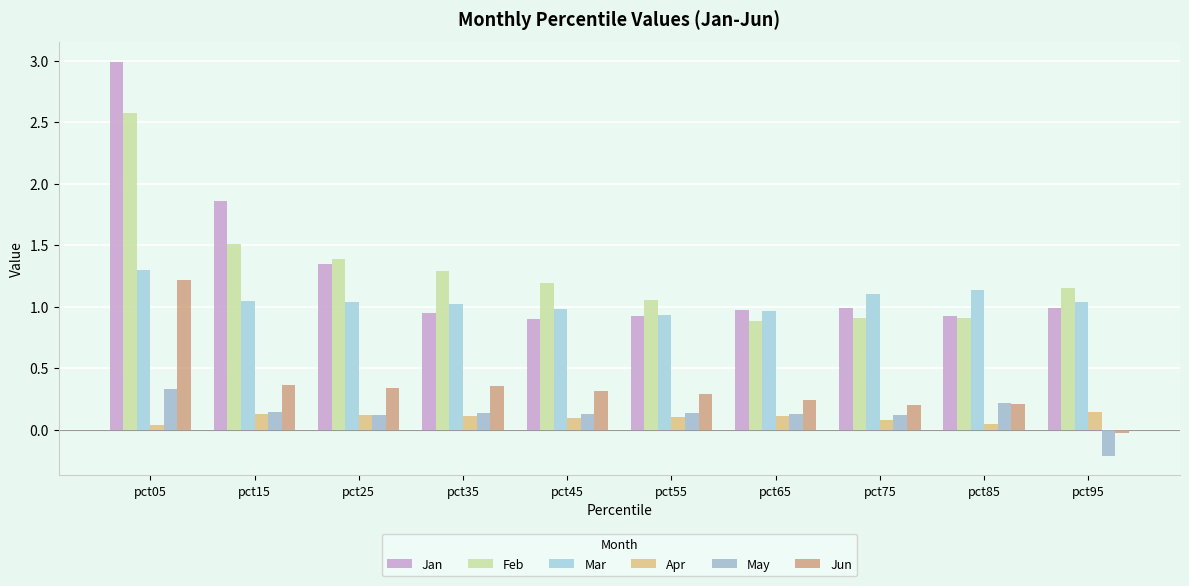

How many bars are there in total?

60